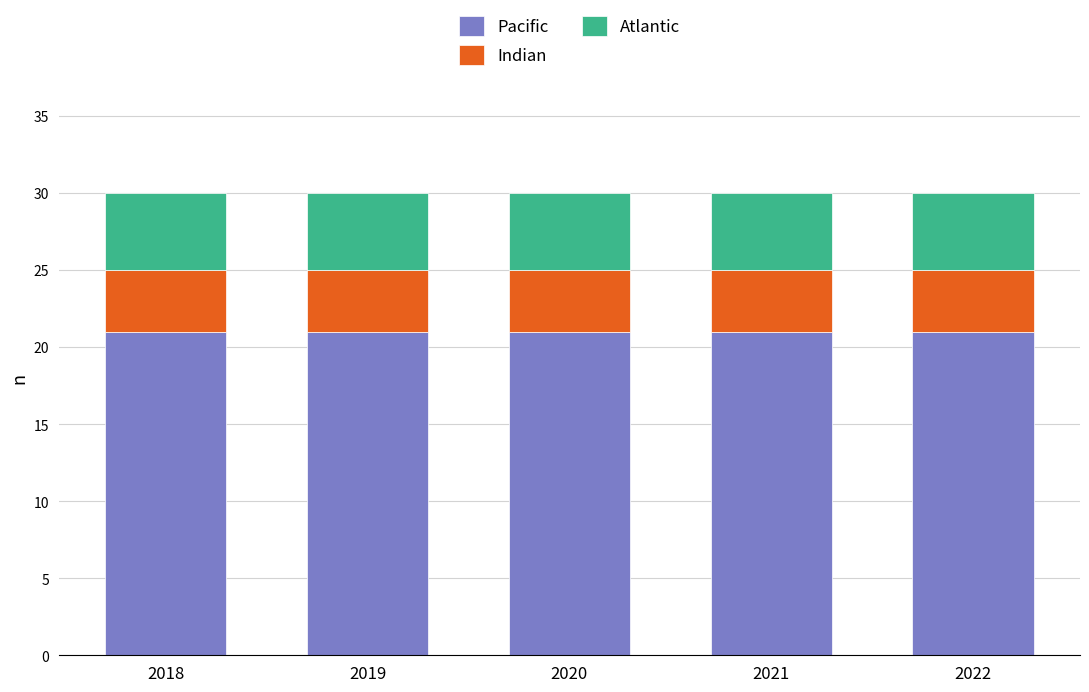

Is it true that Pacific equals 21 at 2022?

True